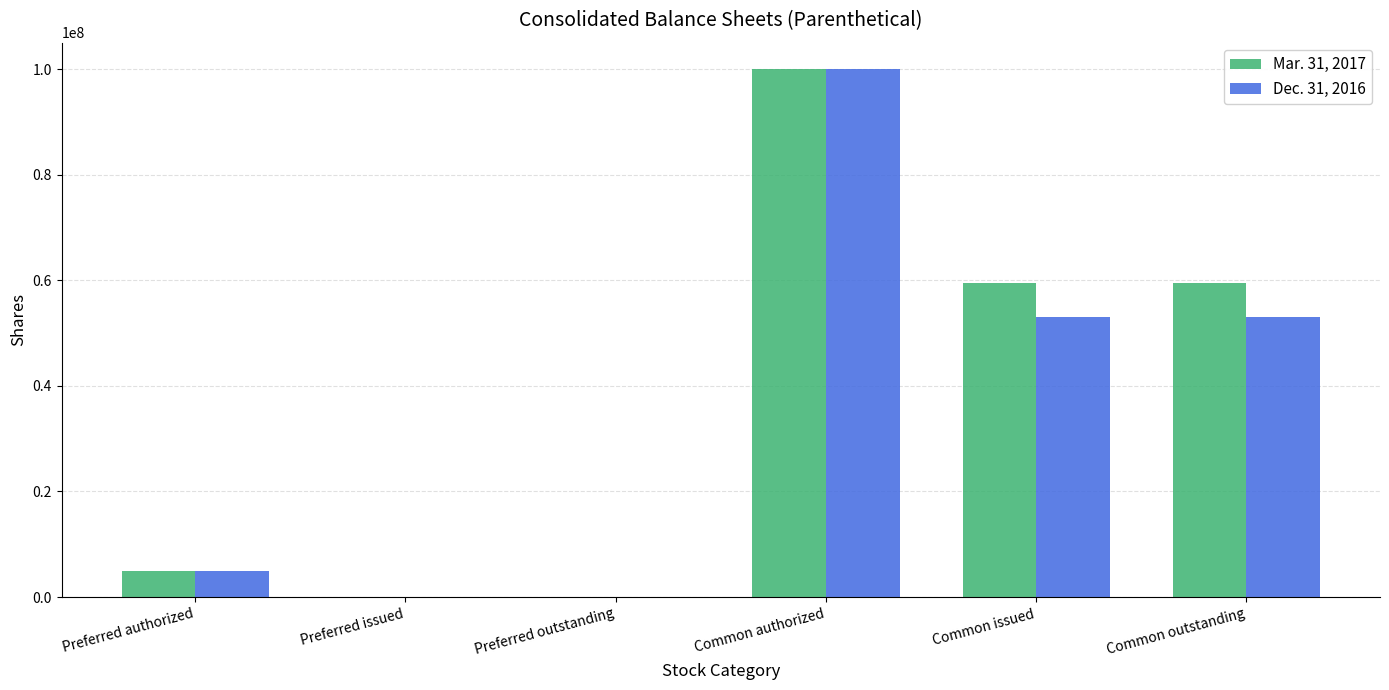

Is it true that Mar. 31, 2017 equals 16558933 at Common issued?

False